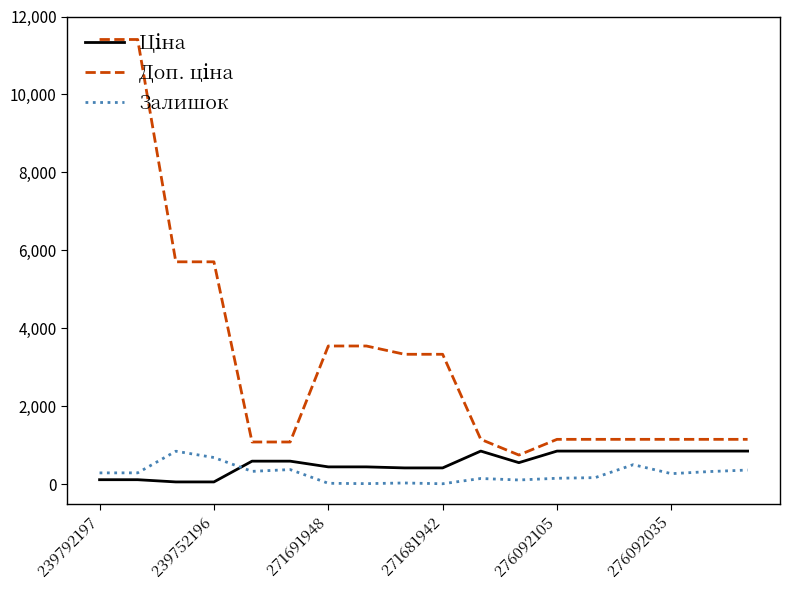

Is this an area chart (filled region under the line)?

No